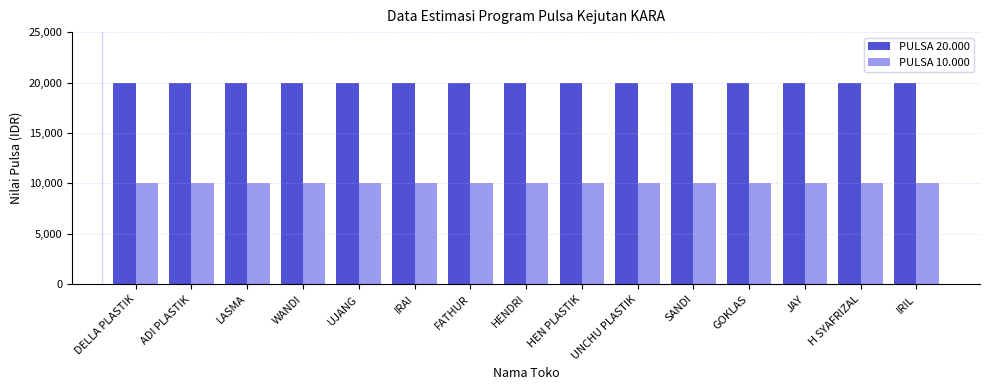

Reading left to right, extract all data points from this chart.

PULSA 20.000: 20000	20000	20000	20000	20000	20000	20000	20000	20000	20000	20000	20000	20000	20000	20000
PULSA 10.000: 10000	10000	10000	10000	10000	10000	10000	10000	10000	10000	10000	10000	10000	10000	10000